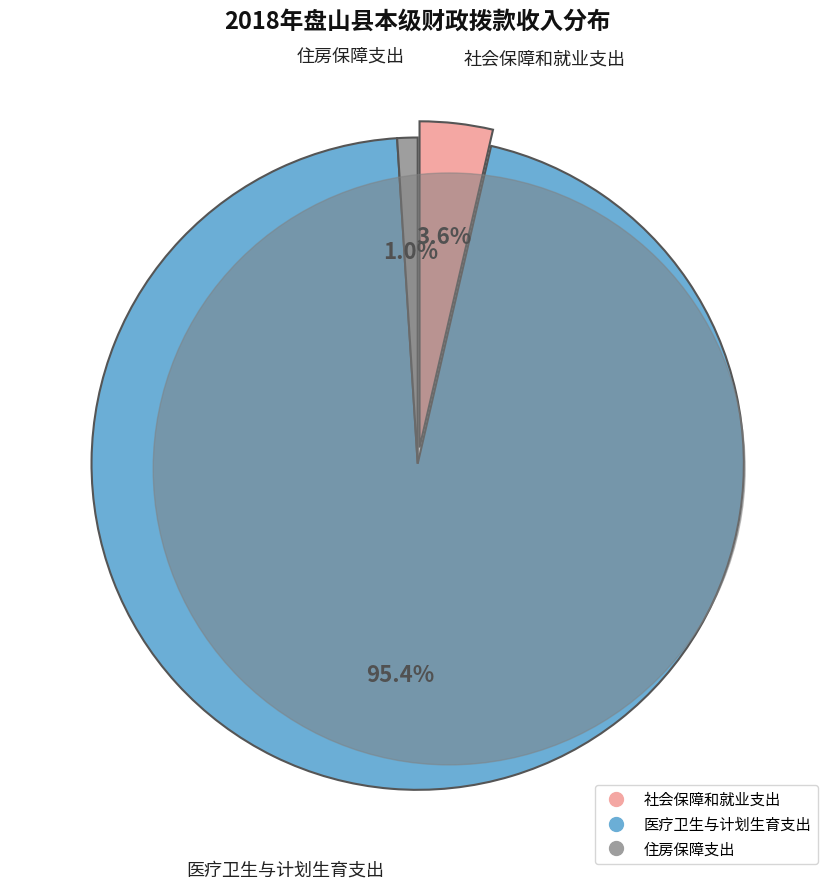

Which category accounts for the majority?

医疗卫生与计划生育支出